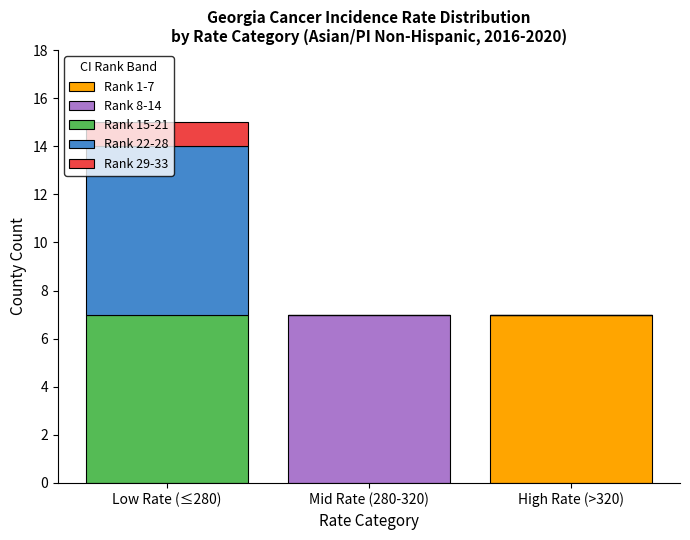

Are the bars grouped side by side (vs. stacked)?

No